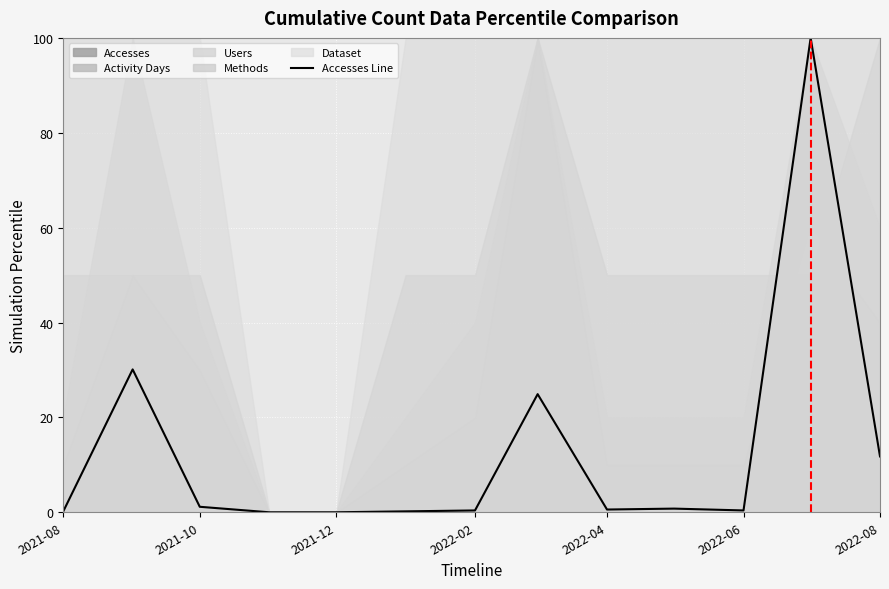

True or false: Accesses Line has a value of 0.0 at 2021-12.

True